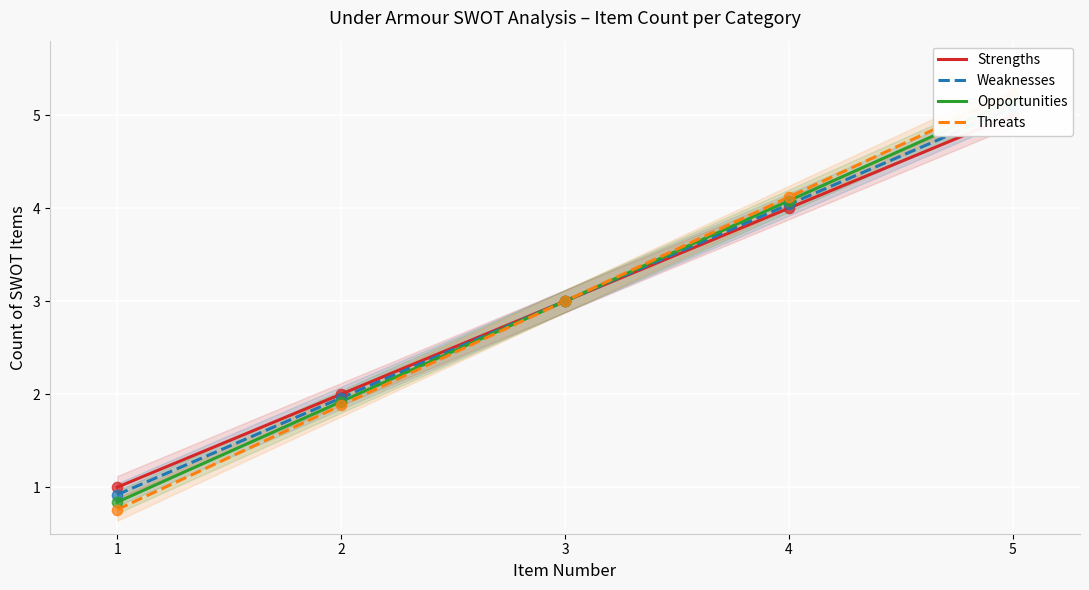

At how many categories does at least one series exceed 4?

2